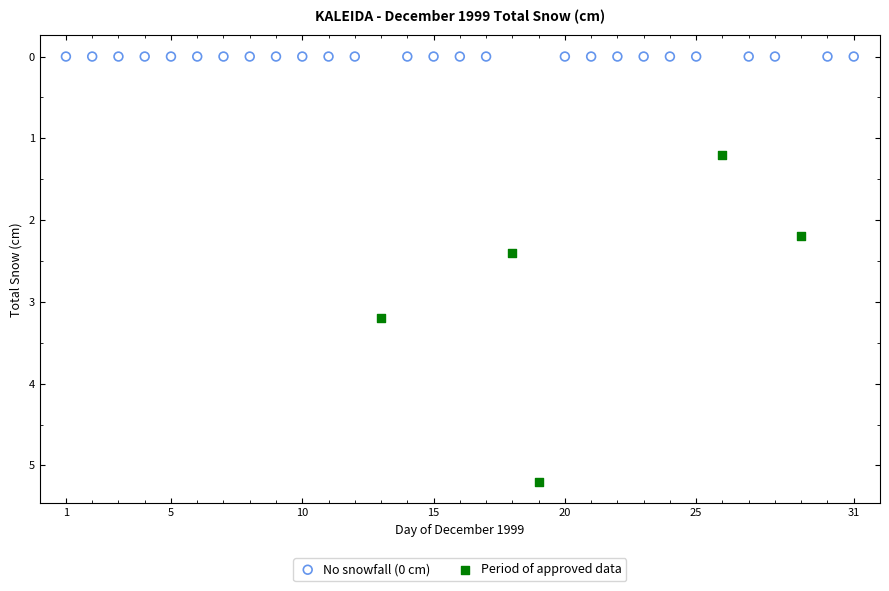

Which series reaches the minimum Y coordinate?

No snowfall (0 cm)